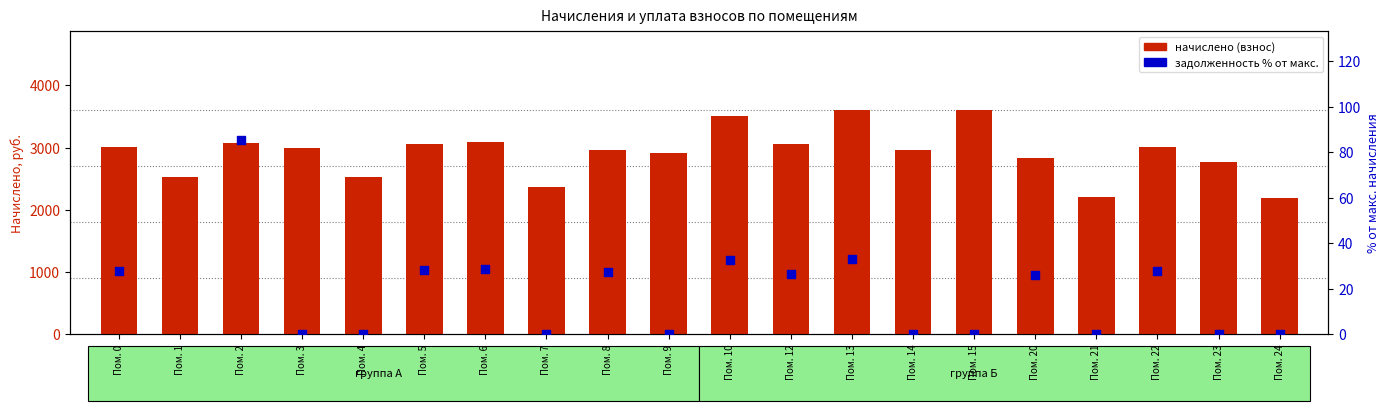

Which series contains the lowest Y value?

% от макс. начисления